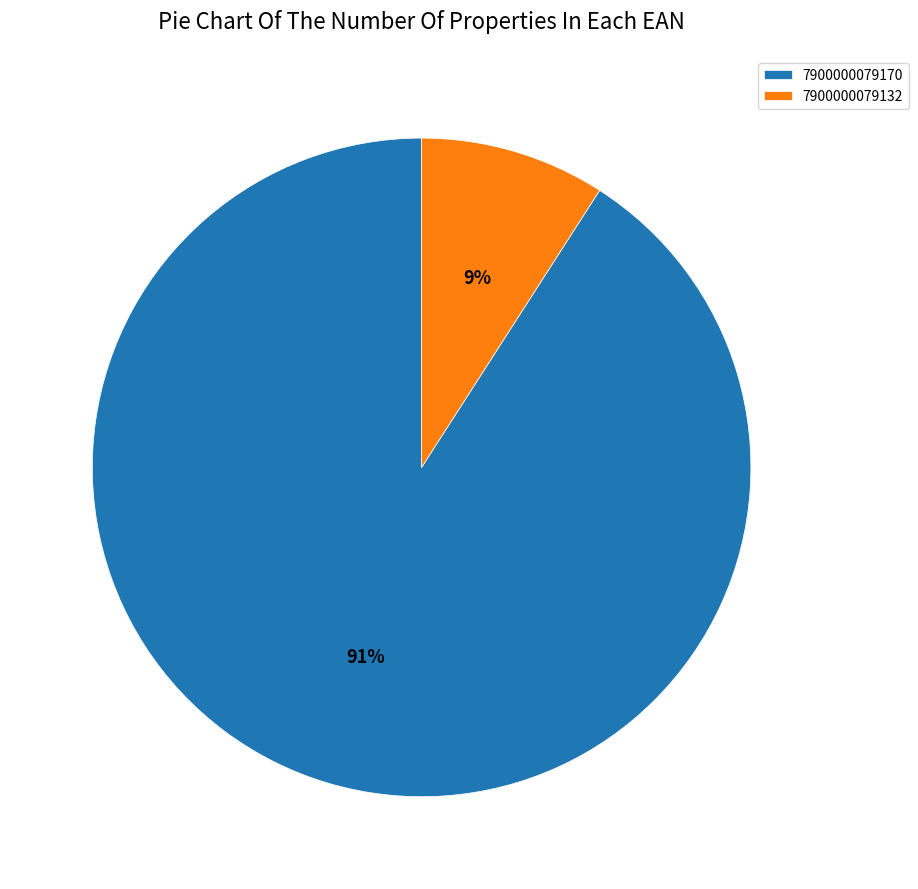

To the nearest percent, what percentage of the pie is 7900000079132?

9%